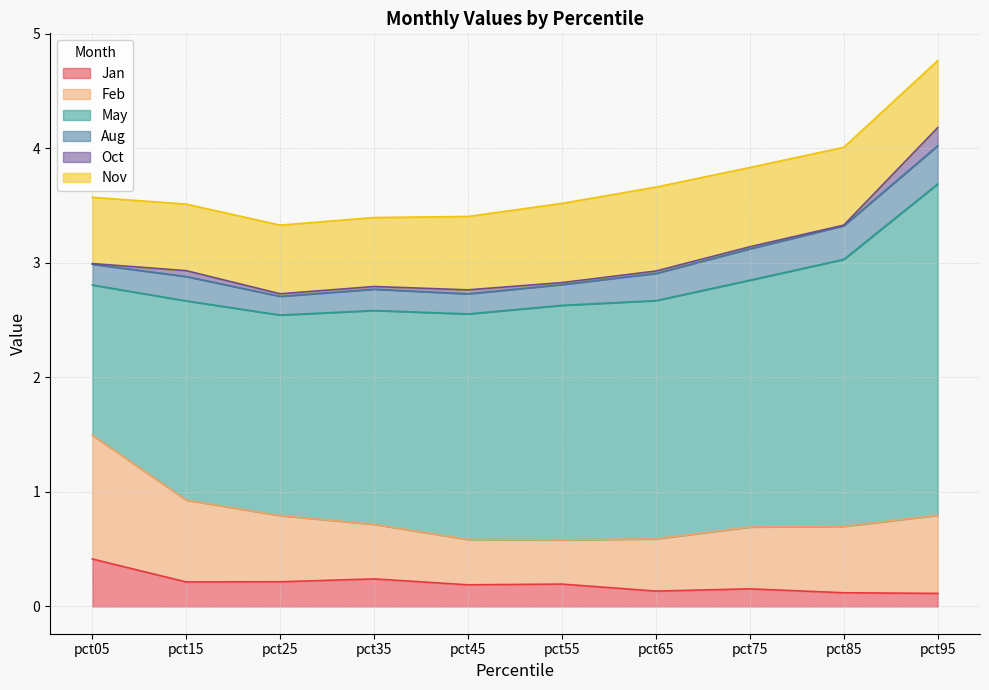

What is the total value across all series at pct75?

3.8